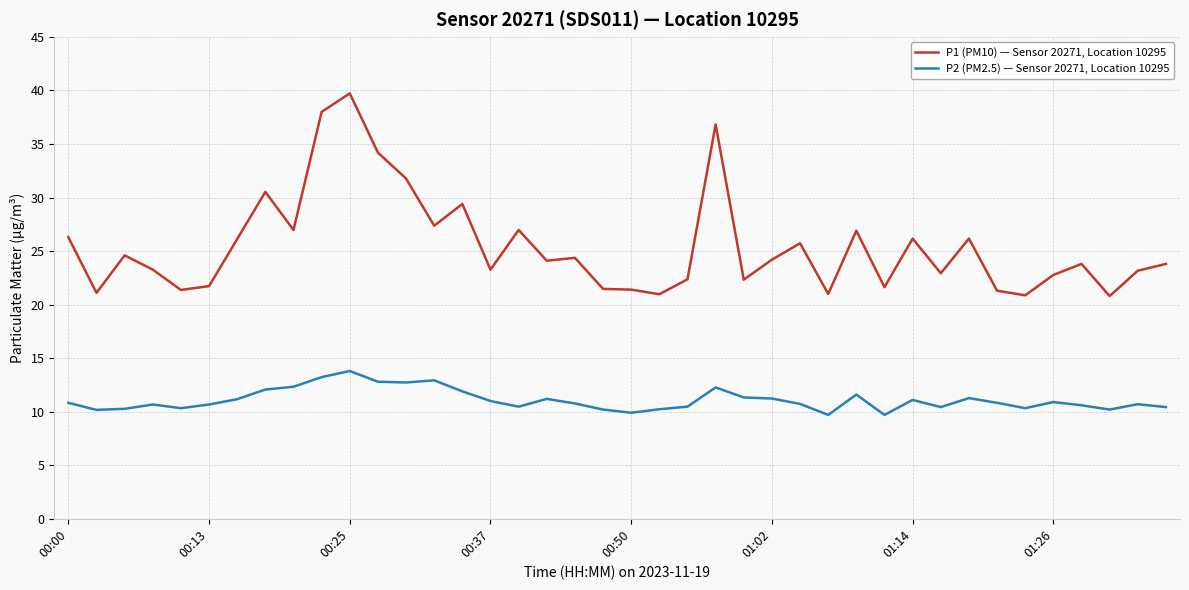

What is the lowest value of the P1 (PM10) — Sensor 20271, Location 10295 series?

20.8